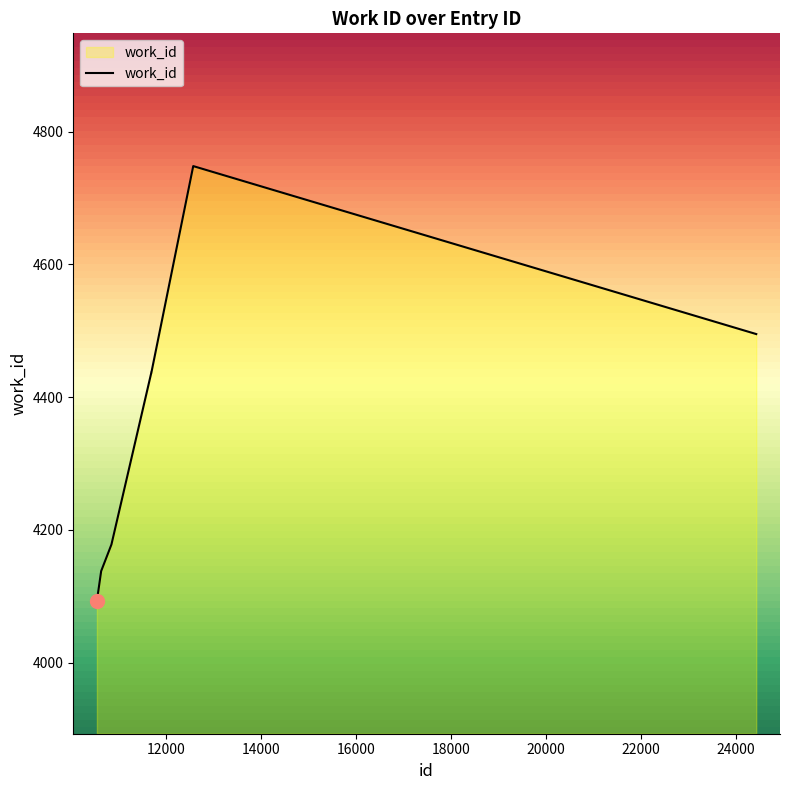

What is the minimum value shown in the chart?

4093